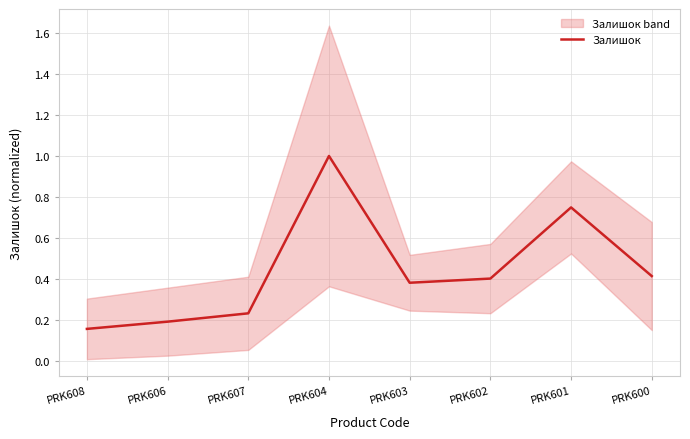

Reading right to left, what are all the values shown in this chart?

0.4	0.7	0.4	0.4	1.0	0.2	0.2	0.2